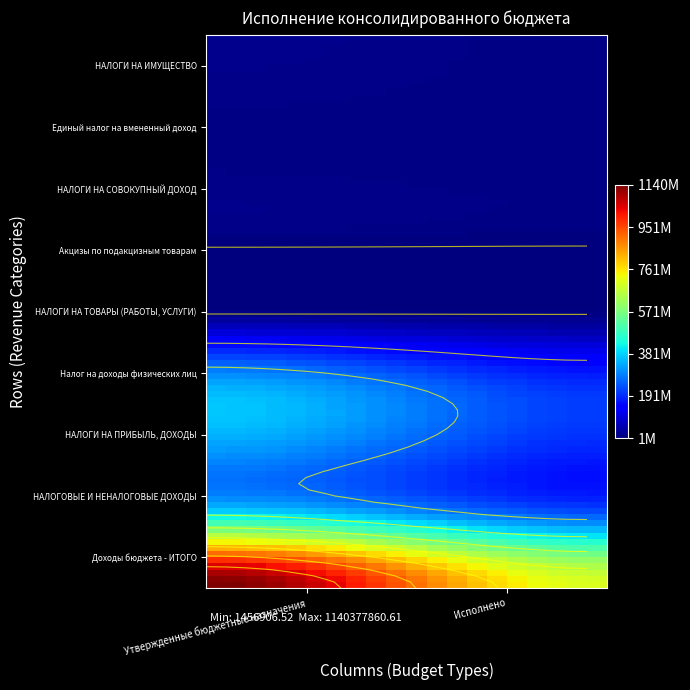

At which category is the sum across all series the highest?

Утвержденные бюджетные назначения